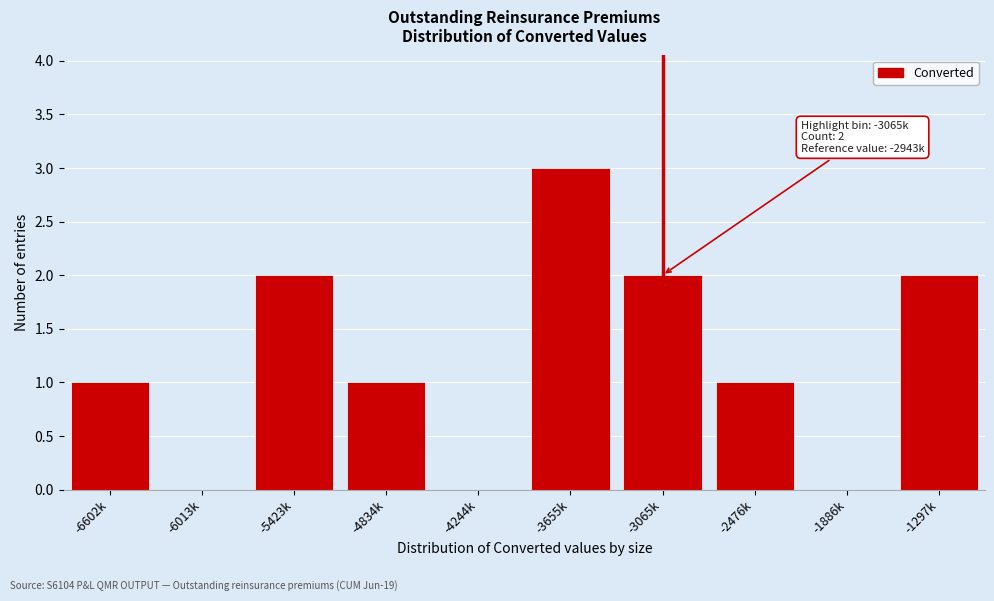

Reading left to right, list all the values displayed in this chart.

-6602k=1	-6013k=0	-5423k=2	-4834k=1	-4244k=0	-3655k=3	-3065k=2	-2476k=1	-1886k=0	-1297k=2